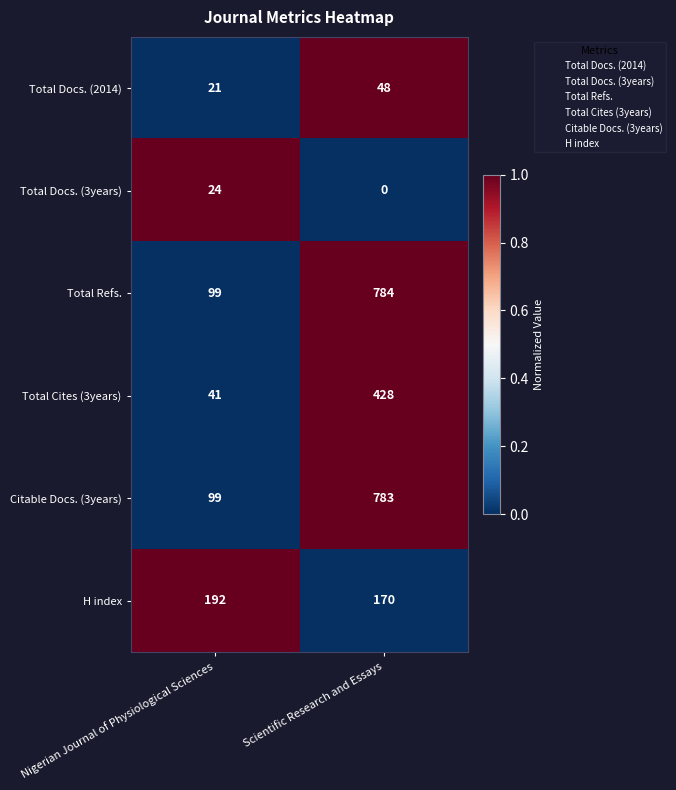

What is the maximum value shown in the chart?

784